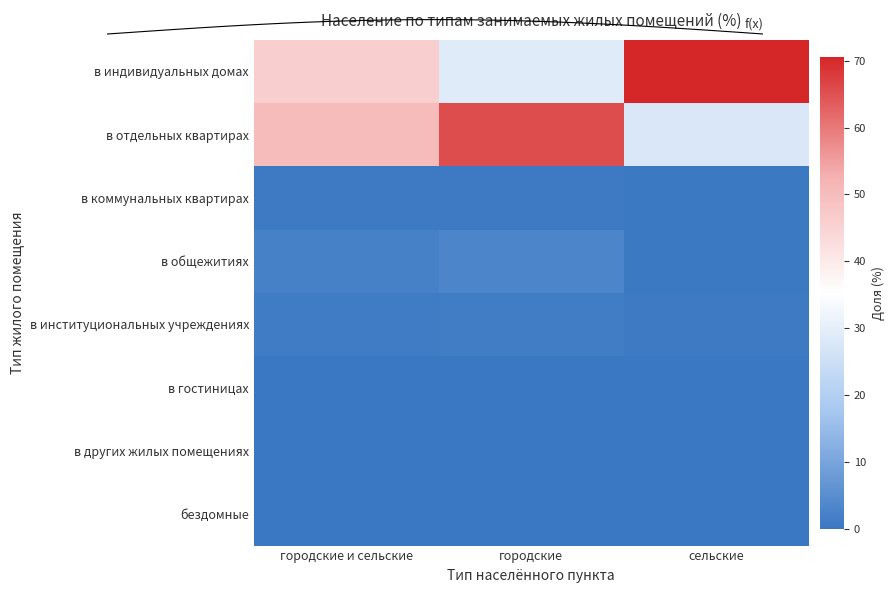

How many categories are shown in the chart?

3